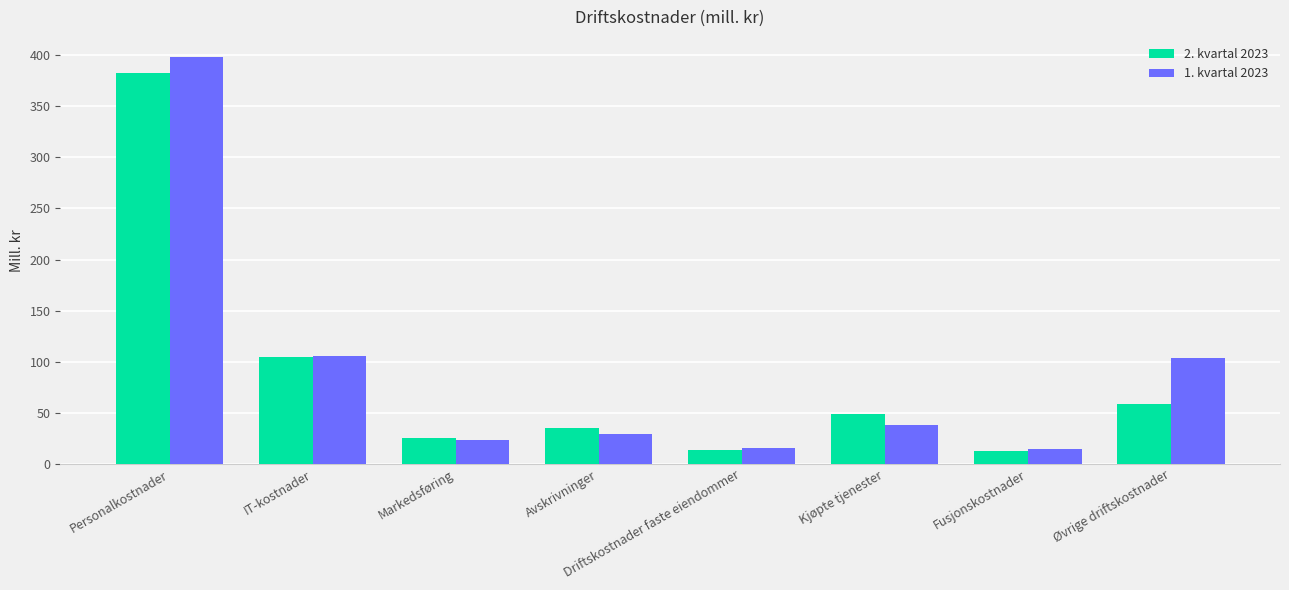

What is the total value across all series at Øvrige driftskostnader?

163